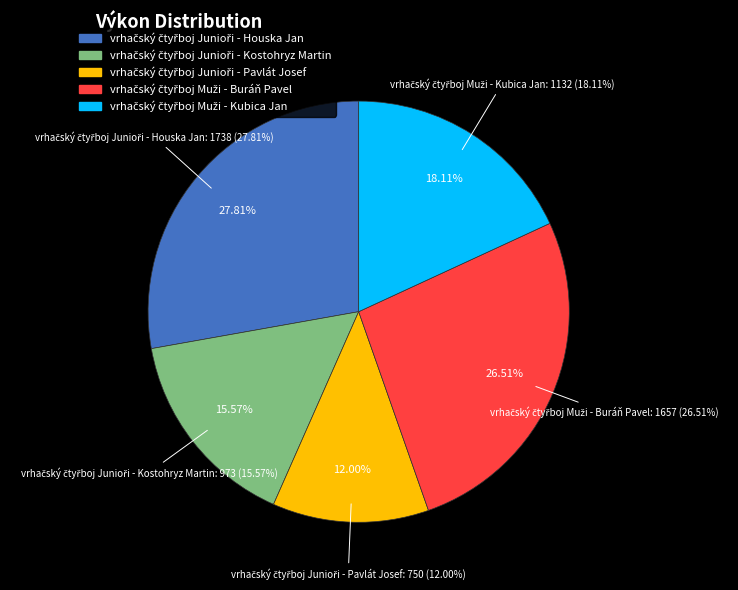

To the nearest percent, what portion does vrhačský čtyřboj Muži - Kubica Jan represent?

18%